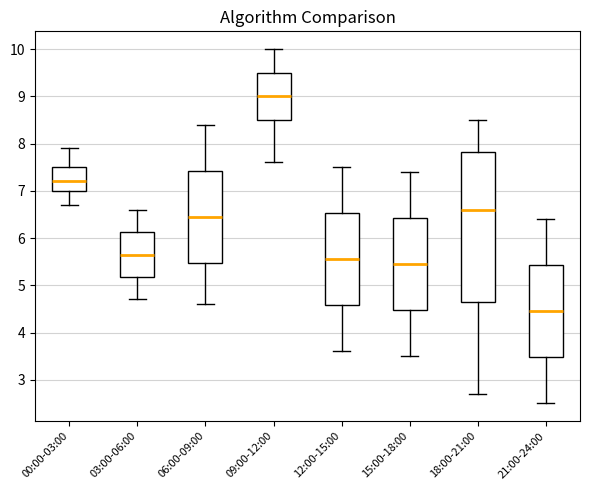

Reading left to right, read every box against the y-axis: the position of its median line, the range the box covers, and the ends of its whiskers. The values are not printed on the chart, so give them approximately, as read against the axis.

00:00-03:00: median 7.2, box 7.0 to 7.5, whiskers 6.7 to 7.9
03:00-06:00: median 5.7, box 5.2 to 6.1, whiskers 4.7 to 6.6
06:00-09:00: median 6.5, box 5.5 to 7.4, whiskers 4.6 to 8.4
09:00-12:00: median 9.0, box 8.5 to 9.5, whiskers 7.6 to 10.0
12:00-15:00: median 5.6, box 4.6 to 6.5, whiskers 3.6 to 7.5
15:00-18:00: median 5.5, box 4.5 to 6.4, whiskers 3.5 to 7.4
18:00-21:00: median 6.6, box 4.7 to 7.8, whiskers 2.7 to 8.5
21:00-24:00: median 4.5, box 3.5 to 5.4, whiskers 2.5 to 6.4